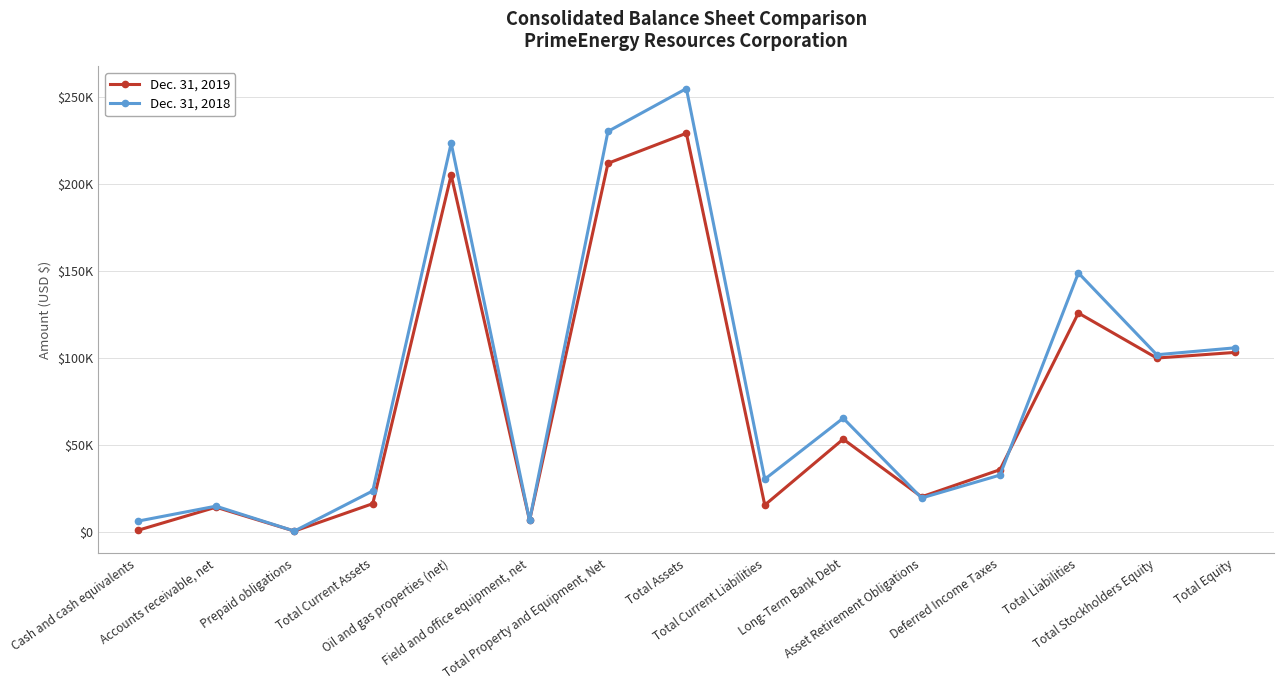

In Dec. 31, 2019, how many points are higher than both neighbors (excluding endpoints)?

5